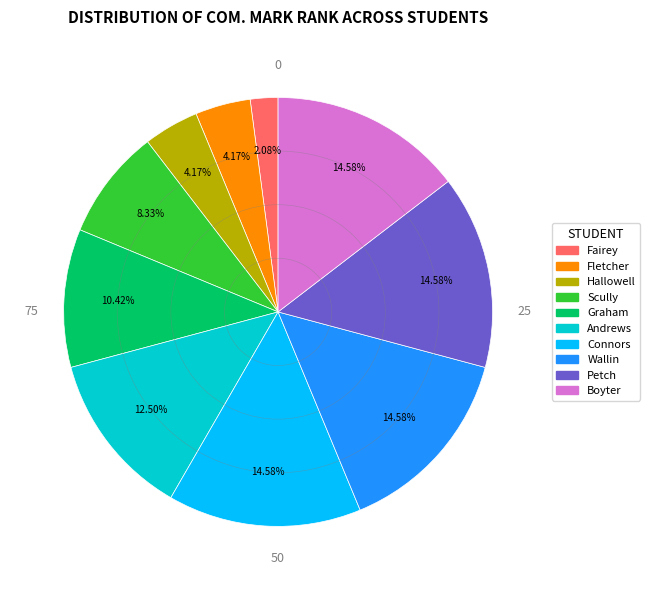

What is the smallest slice in the pie chart?

Fairey